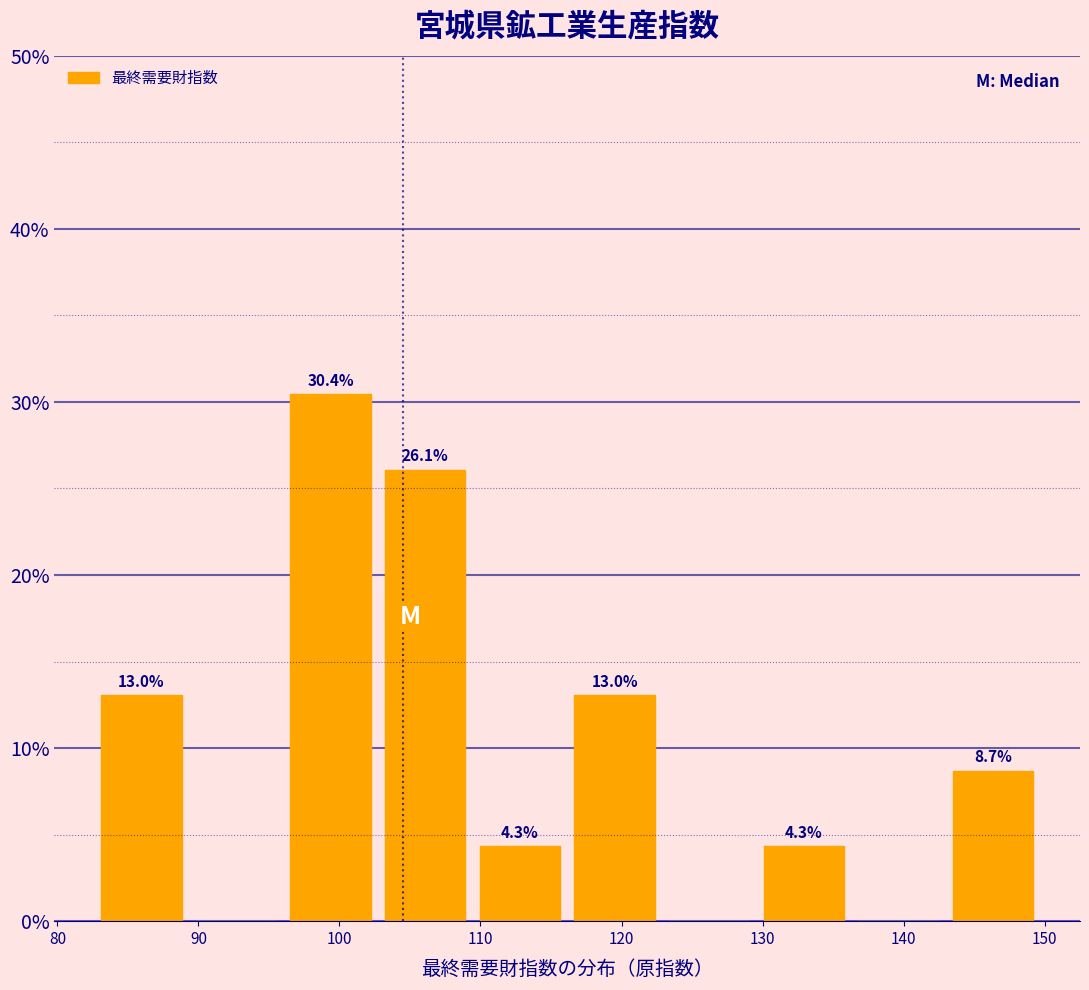

Which range on the x-axis has the tallest bar?

96 to 103